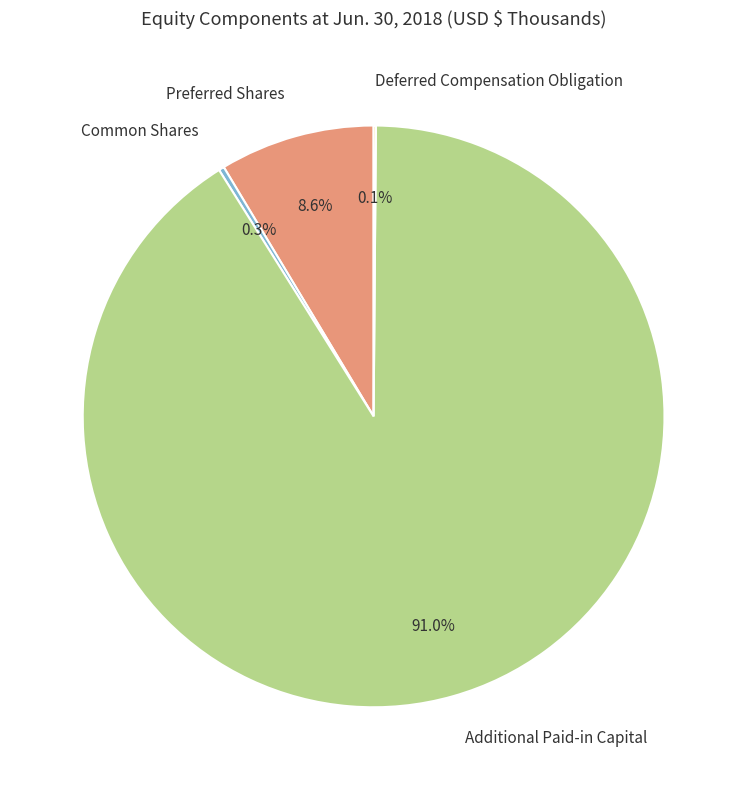

Which slice represents more than half of the pie?

Additional Paid-in Capital